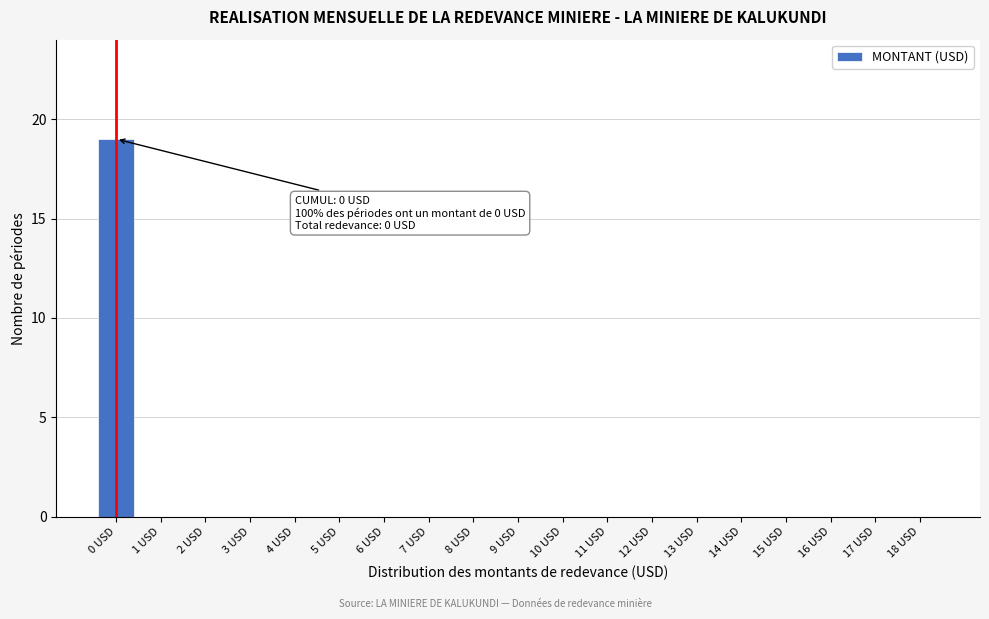

Reading right to left, transcribe all the data shown in this chart.

18 USD=0	17 USD=0	16 USD=0	15 USD=0	14 USD=0	13 USD=0	12 USD=0	11 USD=0	10 USD=0	9 USD=0	8 USD=0	7 USD=0	6 USD=0	5 USD=0	4 USD=0	3 USD=0	2 USD=0	1 USD=0	0 USD=19